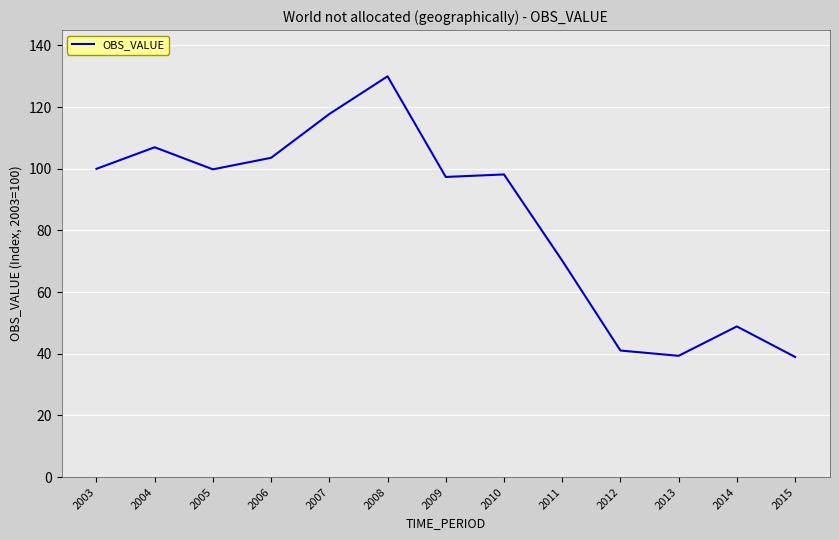

How many lines are shown in the chart?

1